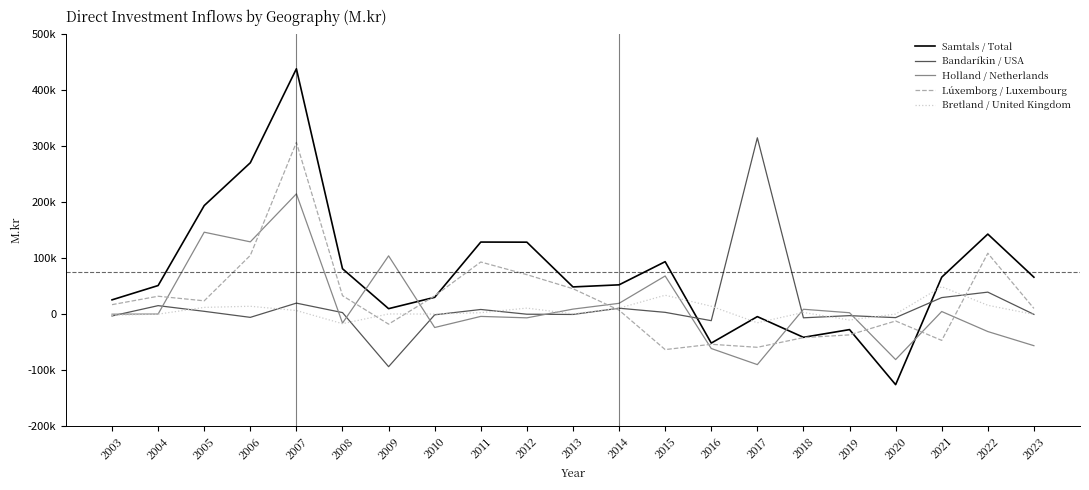

What are all the series names shown in the legend?

Samtals / Total, Bandaríkin / USA, Holland / Netherlands, Lúxemborg / Luxembourg, Bretland / United Kingdom